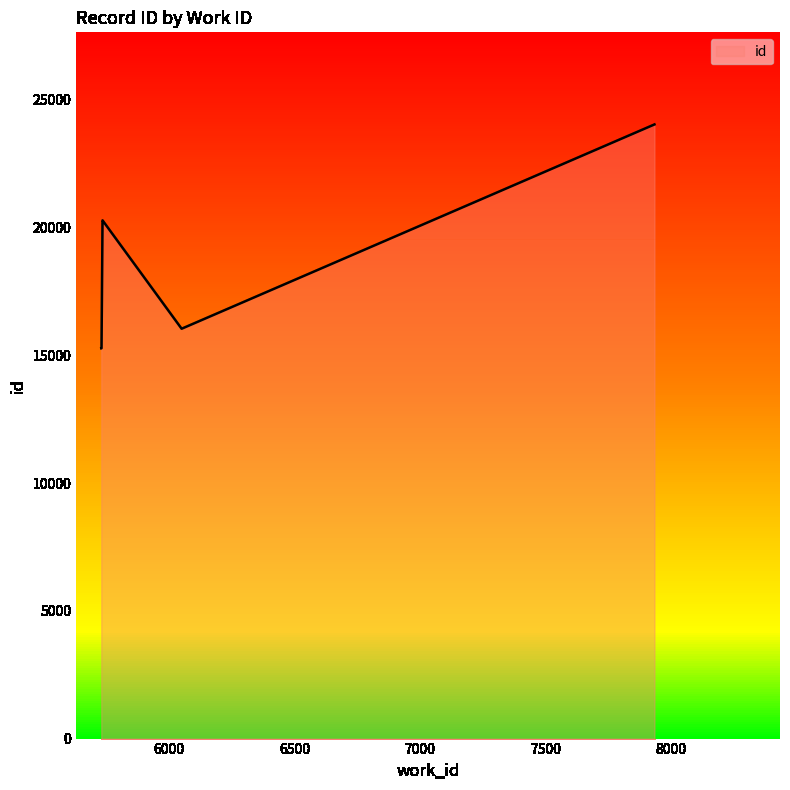

How many lines are shown in the chart?

1